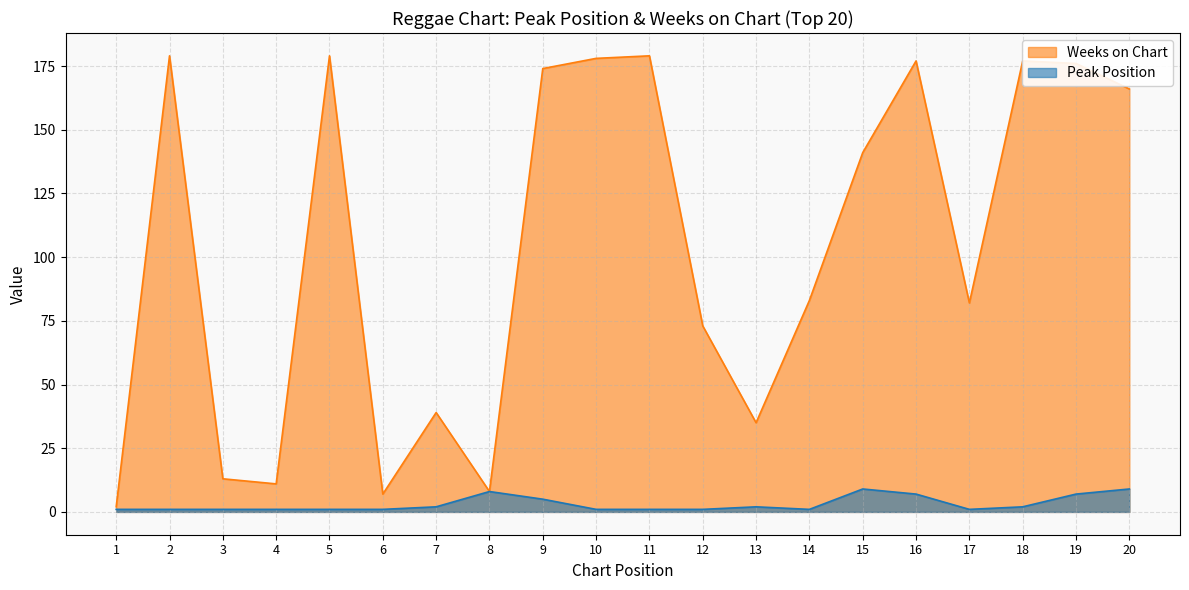

Reading right to left, transcribe all the data shown in this chart.

Peak Position: 9	7	2	1	7	9	1	2	1	1	1	5	8	2	1	1	1	1	1	1
Weeks on Chart: 166	176	177	82	177	141	83	35	73	179	178	174	8	39	7	179	11	13	179	2